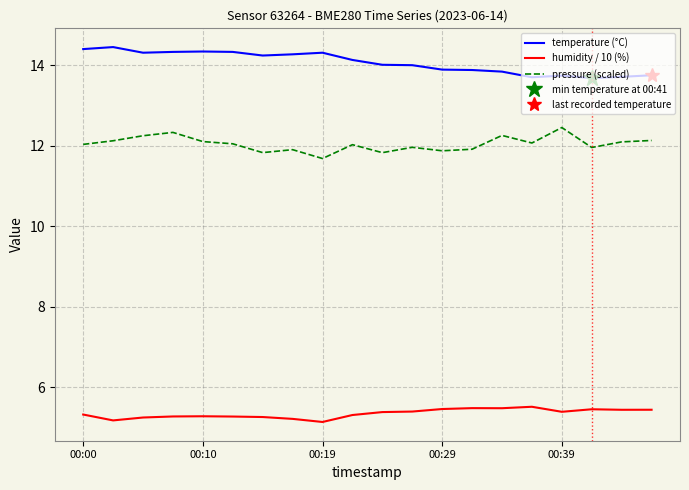

Where is the first local minimum for pressure (scaled)?

6